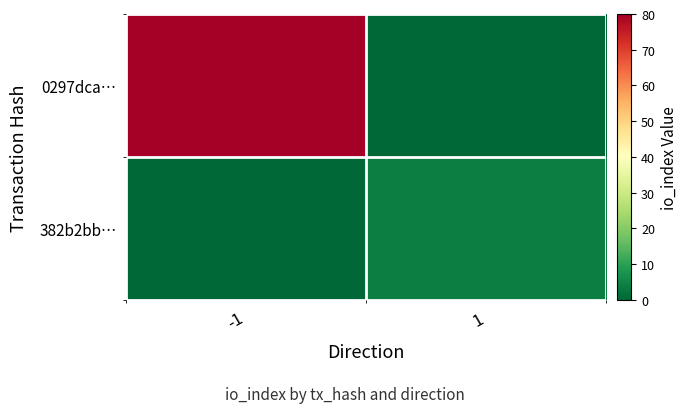

Reading left to right, extract all data points from this chart.

0297dca…: -1=80	1=0
382b2bb…: -1=0	1=4